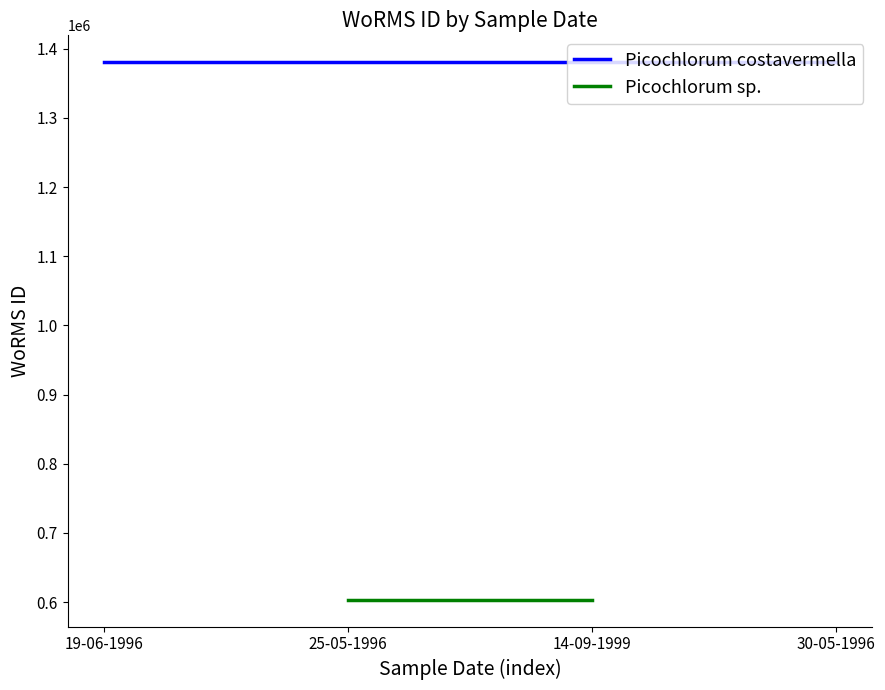

What is the maximum value shown in the chart?

1380402